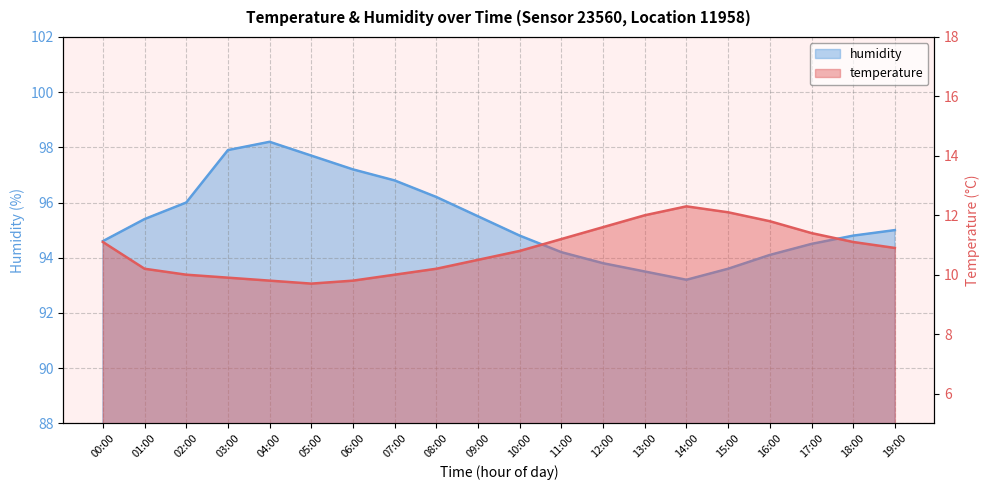

What is the average value of the humidity series?

95.3